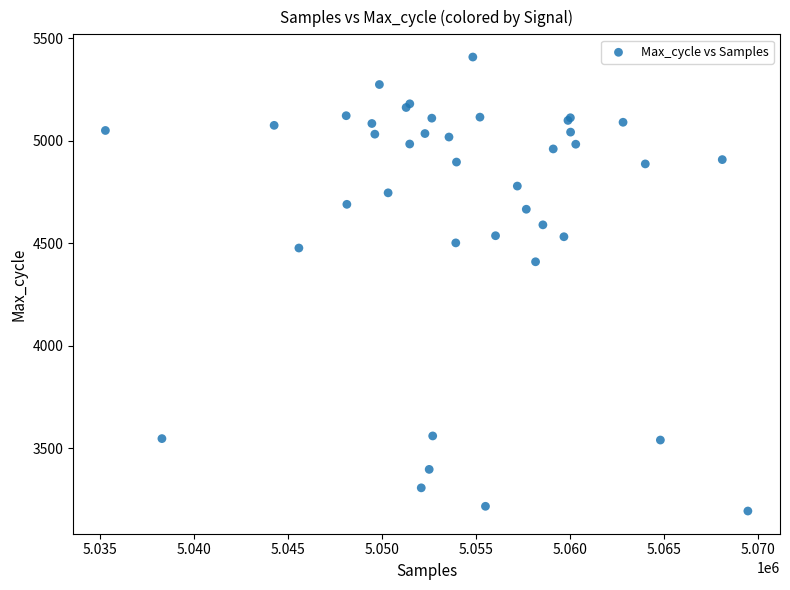

What Y value in the scatter plot is closest to 4301?

4410